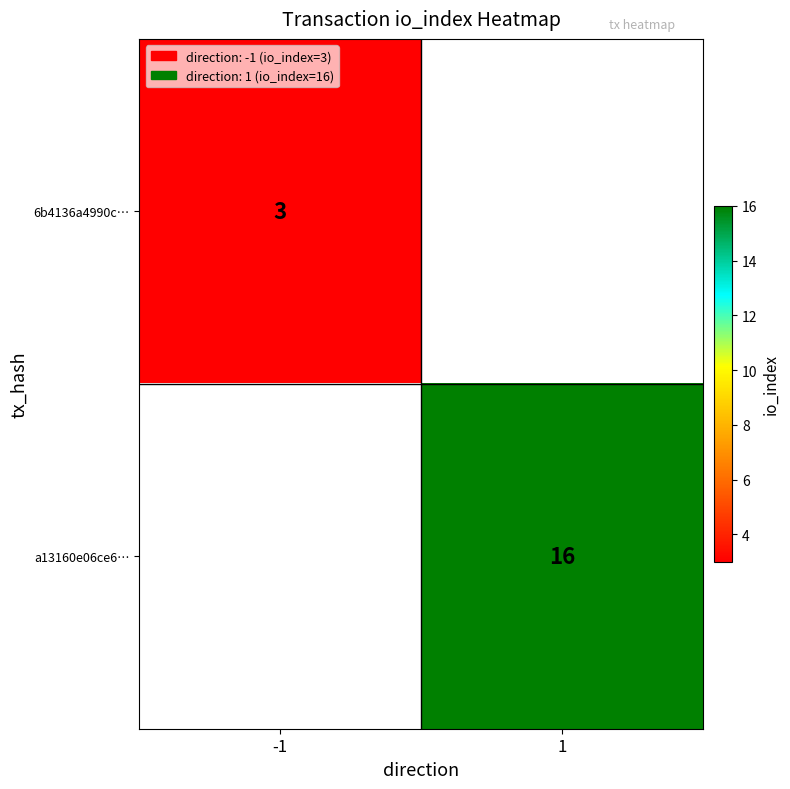

Which category has the highest value across all series?

1